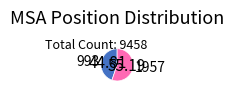

Count the number of slices in the pie.

2